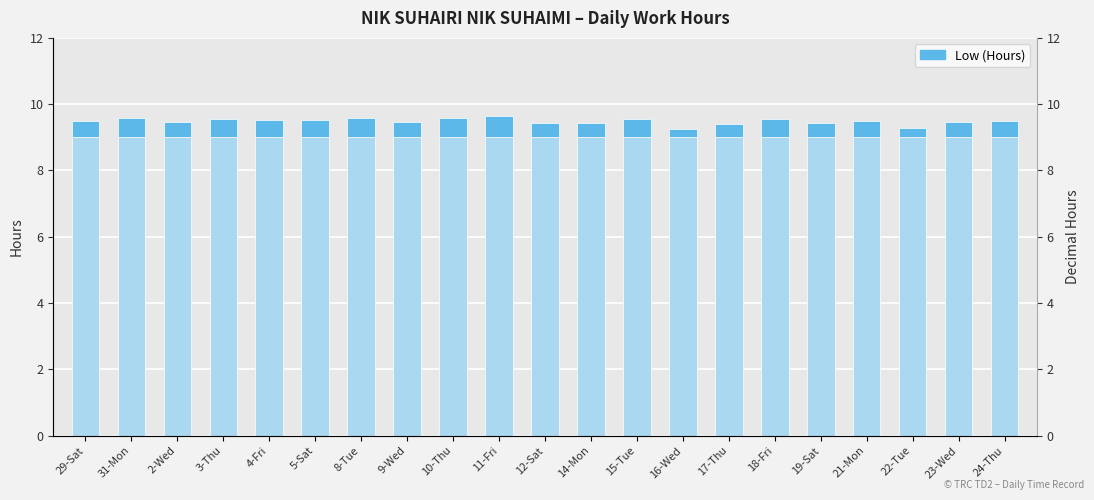

What is the difference between the values at 9-Wed and 14-Mon?

0.1